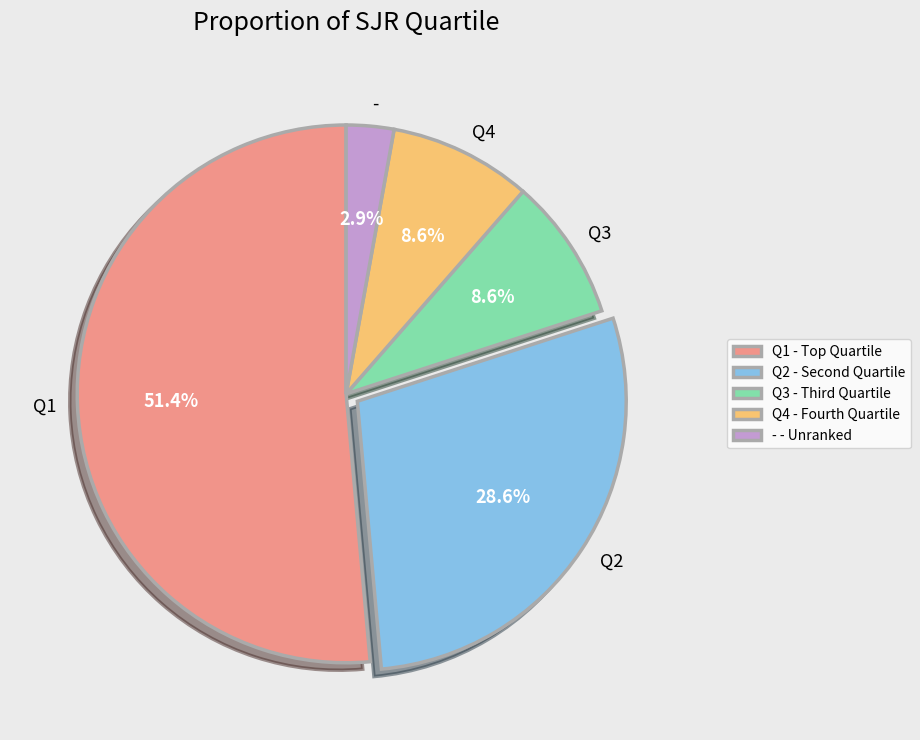

Which slice is the largest?

Q1